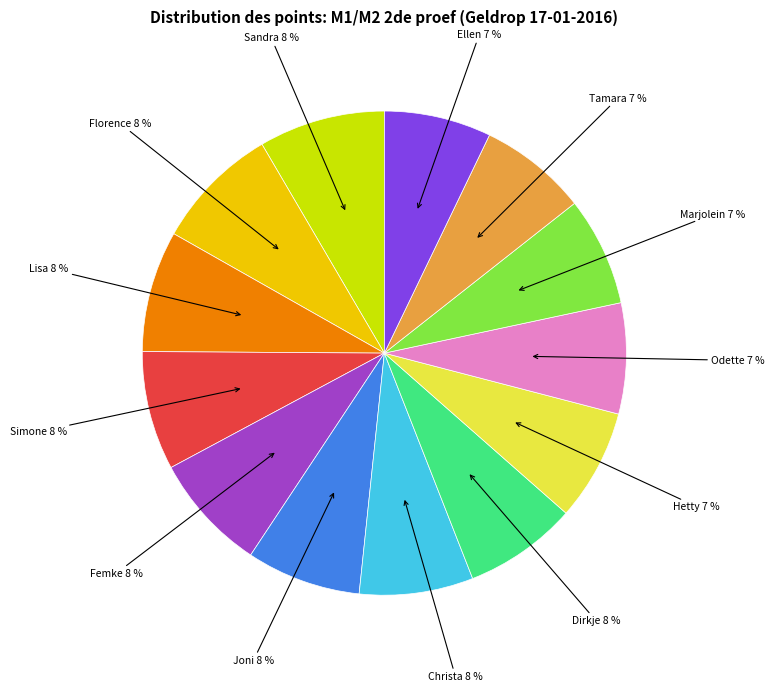

To the nearest percent, what is the average slice percentage?

8%